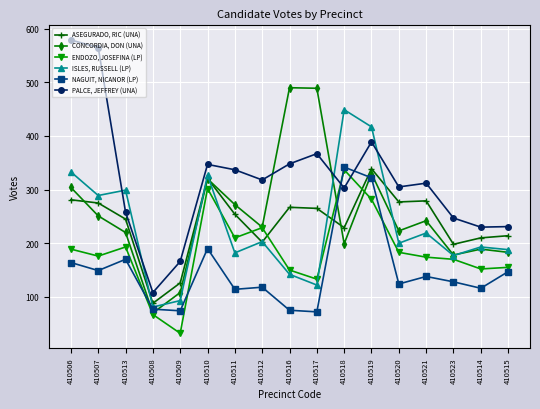

At which category does ENDOZO, JOSEFINA (LP) reach its first local peak?

410513